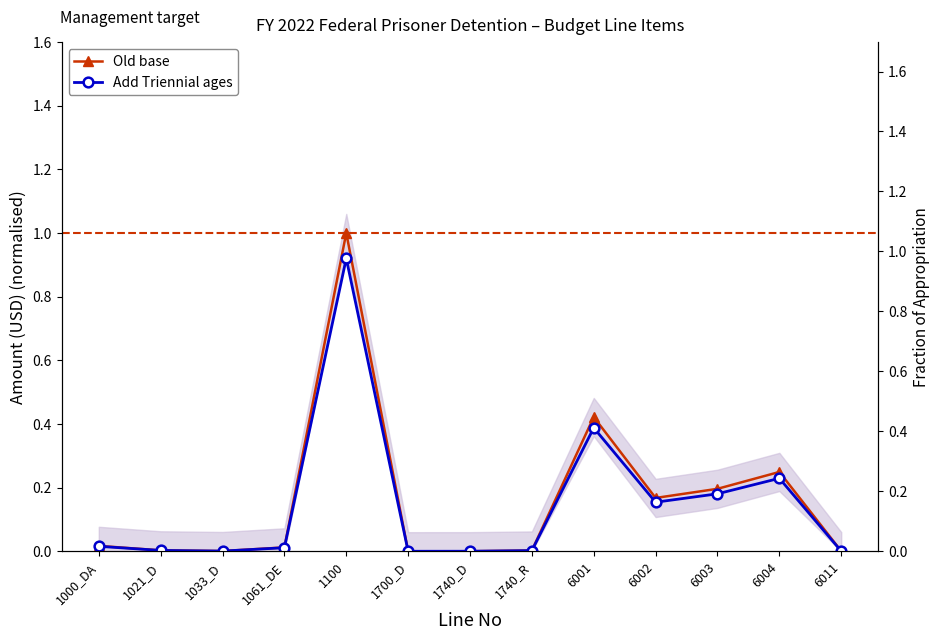

Which series has the widest spread of values?

Old base